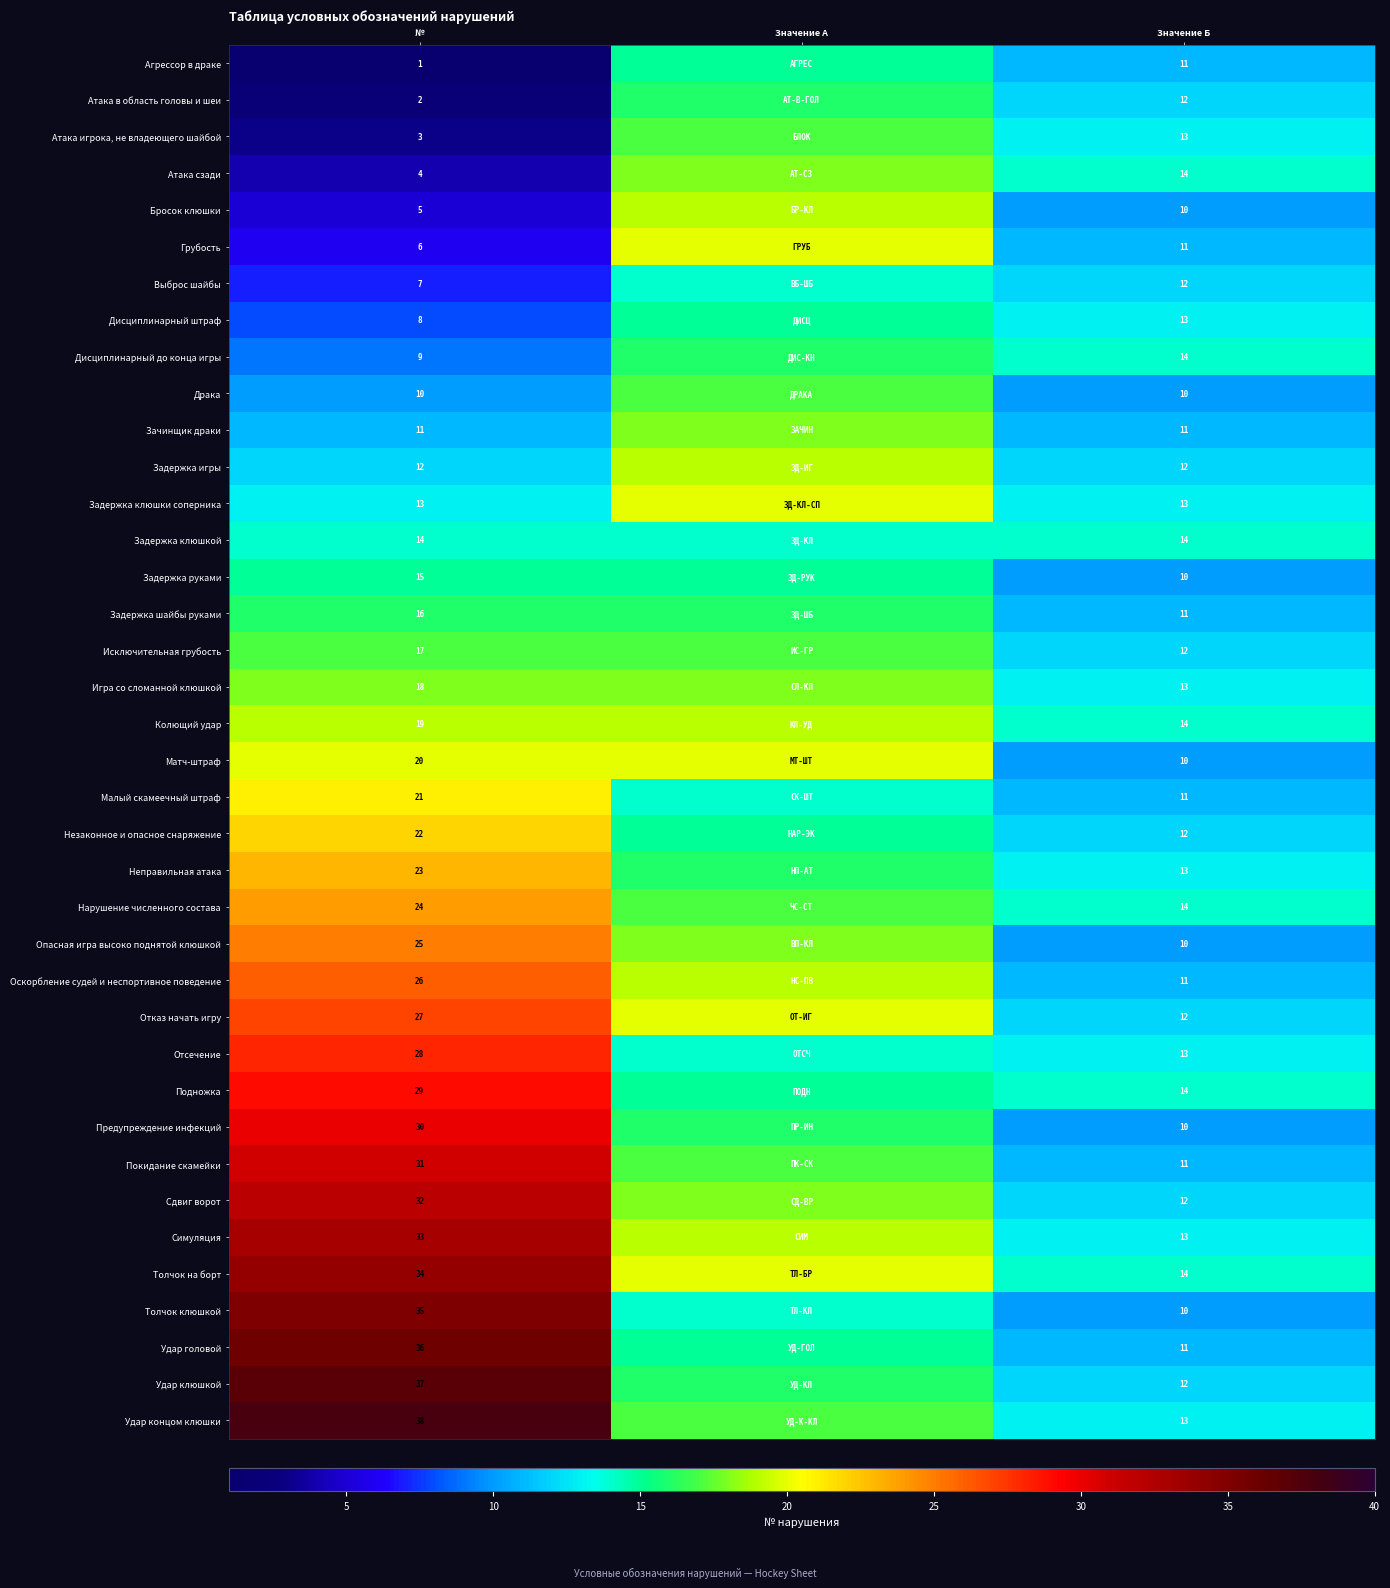

What is the difference between the highest and lowest values at №?

37